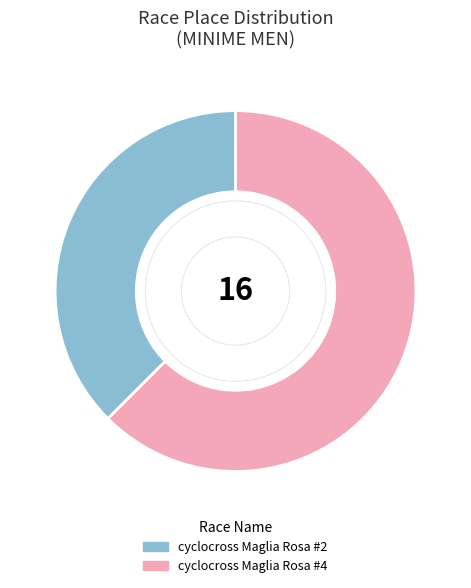

Which category accounts for the majority?

cyclocross Maglia Rosa #4